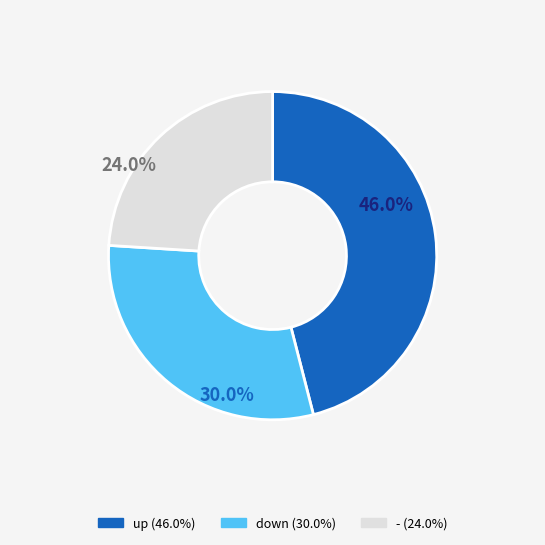

Is it true that down is 21% of the pie?

False